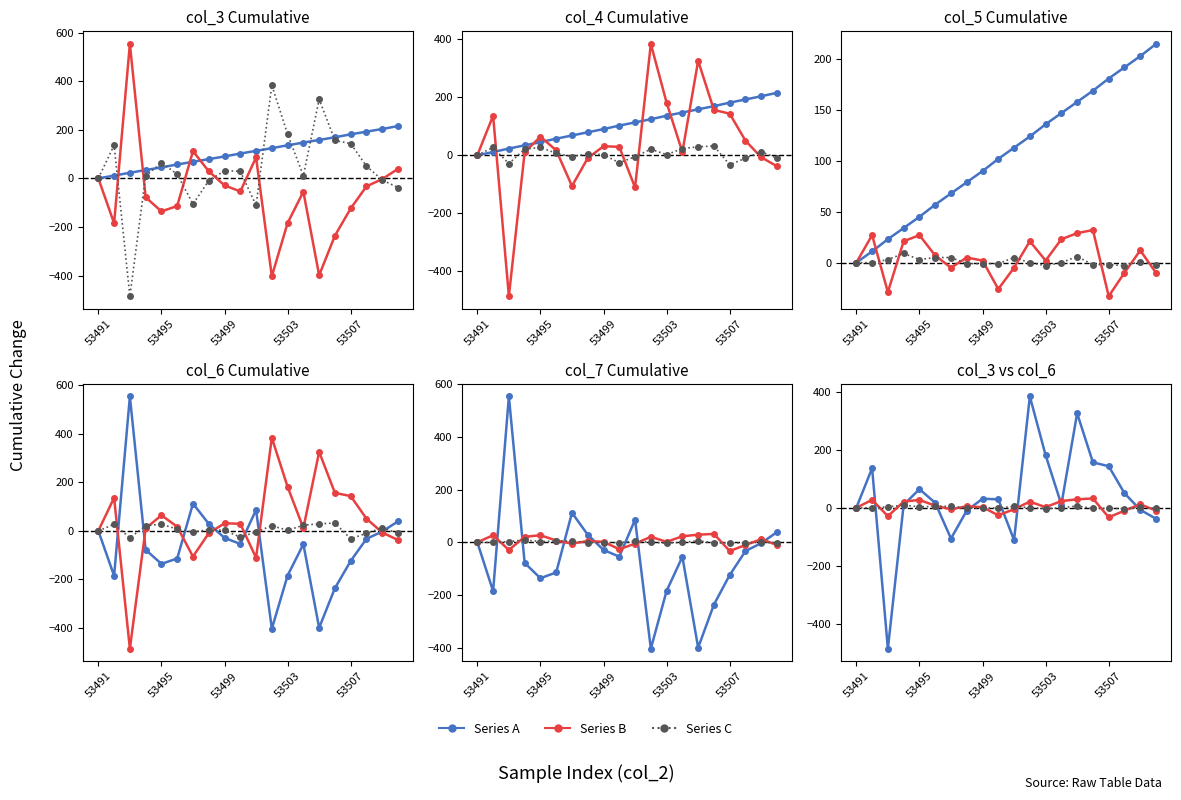

The Series A series shows 17 at 53503. True or false?

False